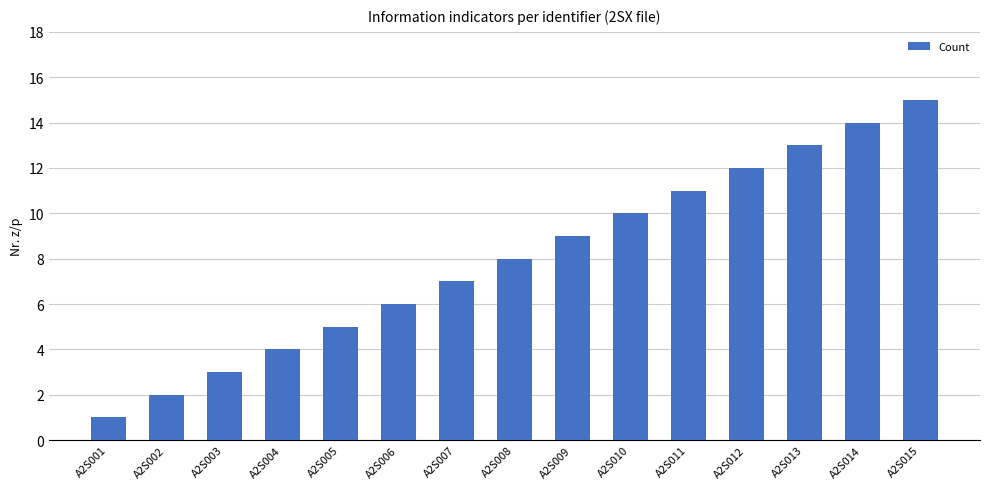

What is the sum of the values at A2S014 and A2S007?

21